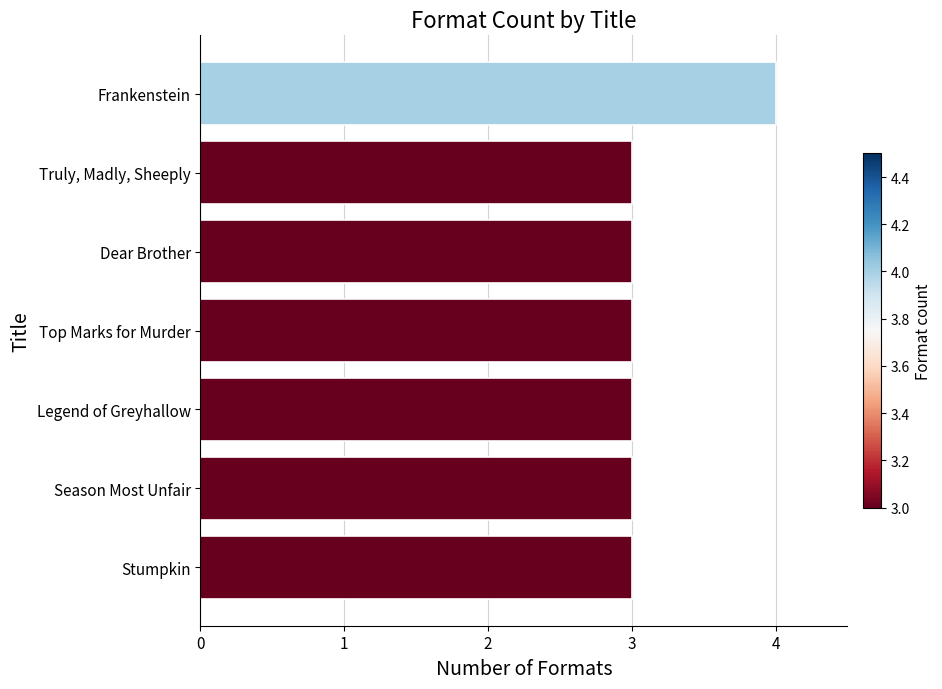

Are the bars grouped side by side (vs. stacked)?

No